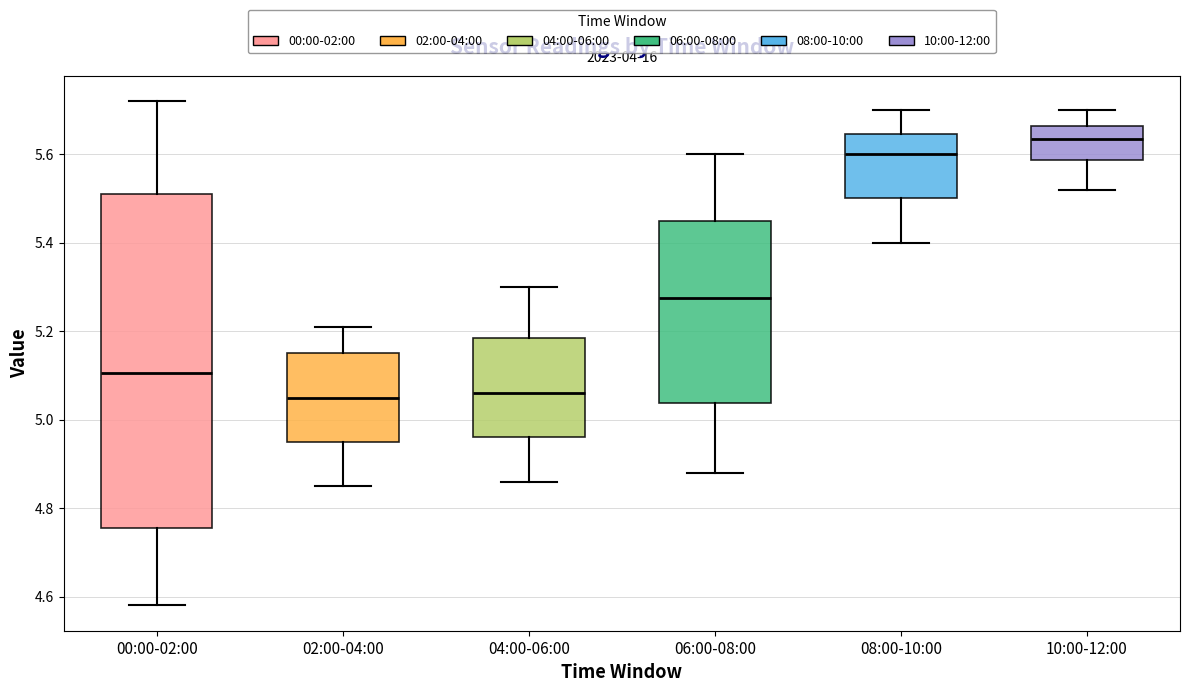

Where does the median line of the box for 06:00-08:00 sit on the y-axis? The values are not printed on the chart, so give them approximately, as read against the axis.

5.28